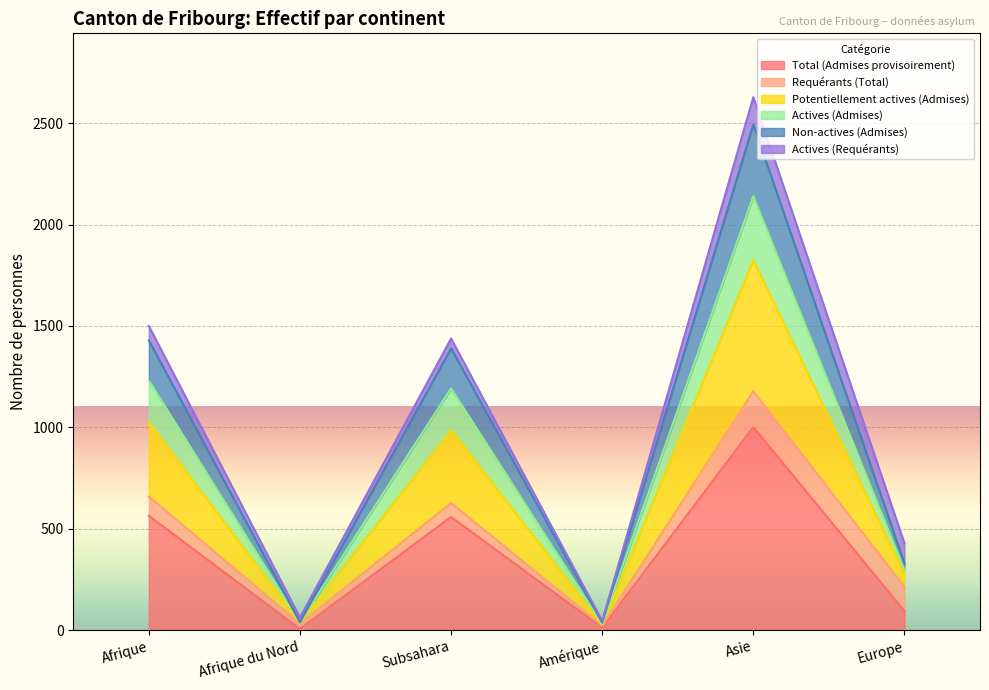

What is the highest value of the Total (Admises provisoirement) series?

1001